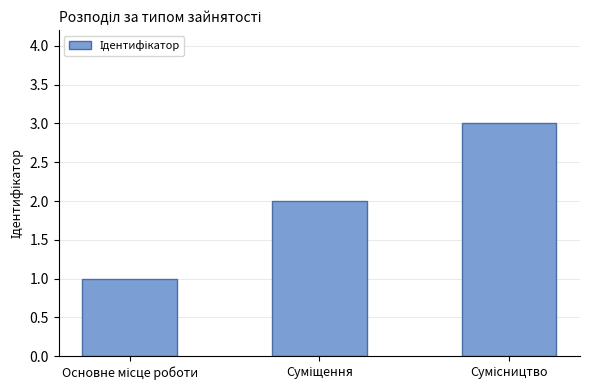

What is the greatest value displayed?

3